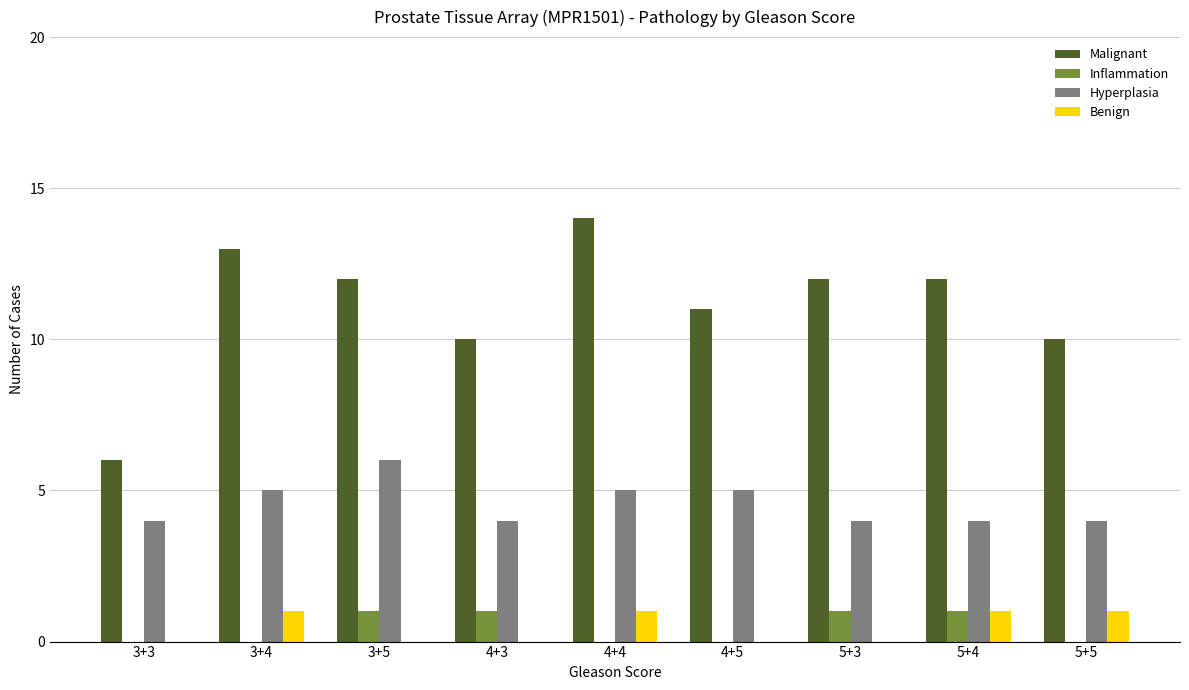

The value of Malignant at 3+5 is 12. True or false?

True